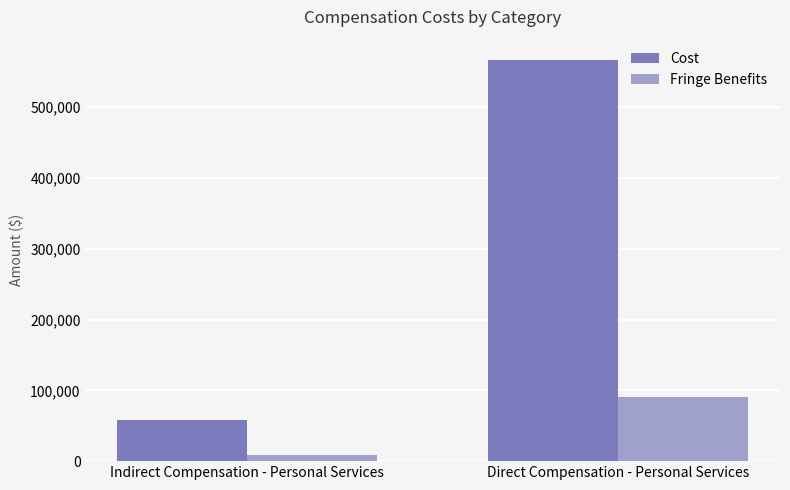

What position from the right is Direct Compensation - Personal Services?

1